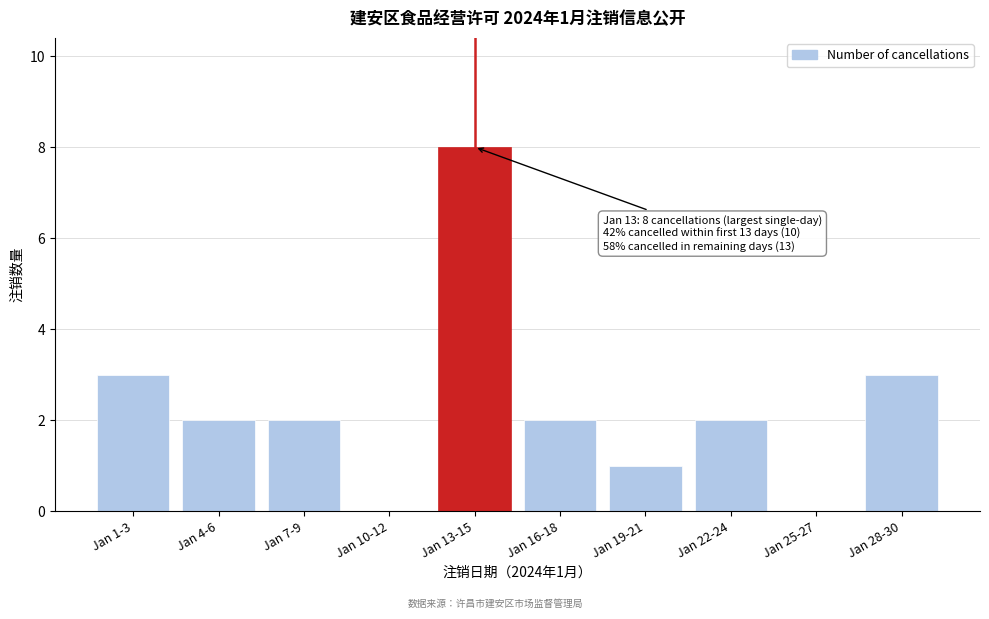

Reading right to left, transcribe all the data shown in this chart.

Jan 28-30=3	Jan 25-27=0	Jan 22-24=2	Jan 19-21=1	Jan 16-18=2	Jan 13-15=8	Jan 10-12=0	Jan 7-9=2	Jan 4-6=2	Jan 1-3=3